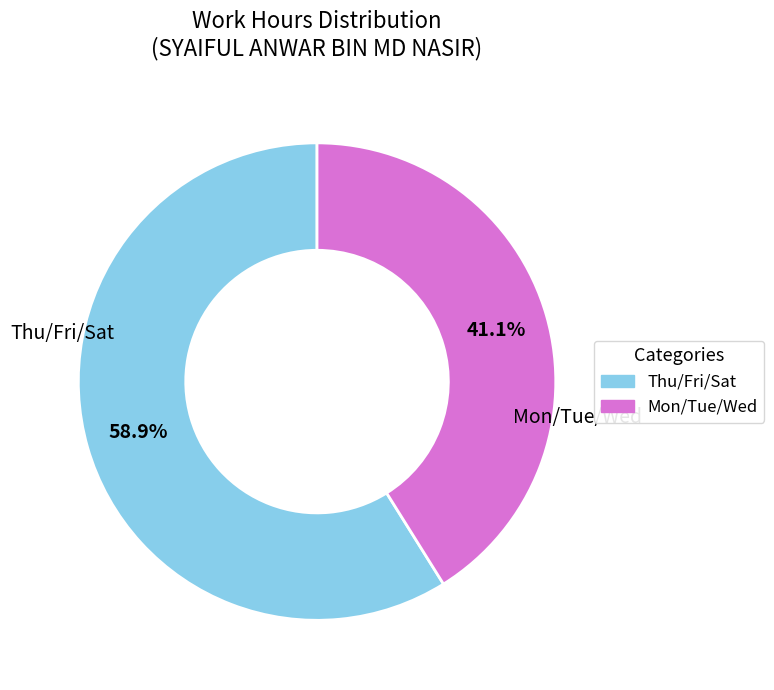

Is there any slice that represents more than half of the pie?

Yes